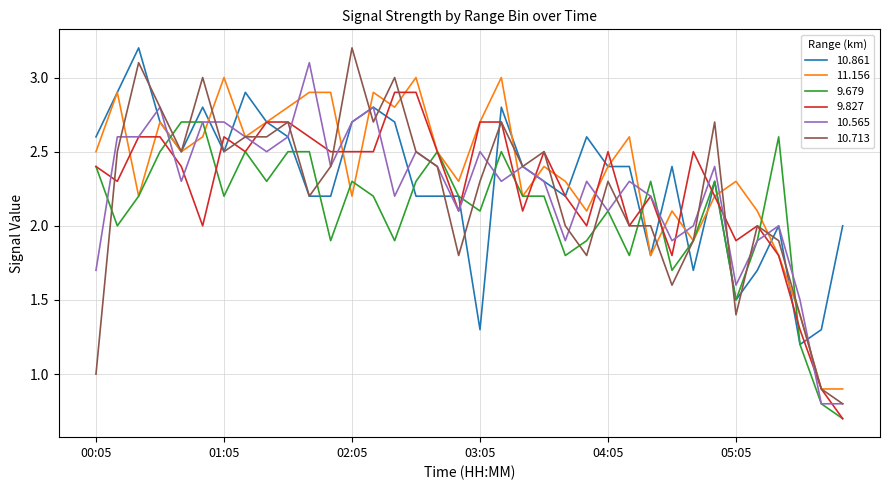

What is the minimum value shown in the chart?

0.7